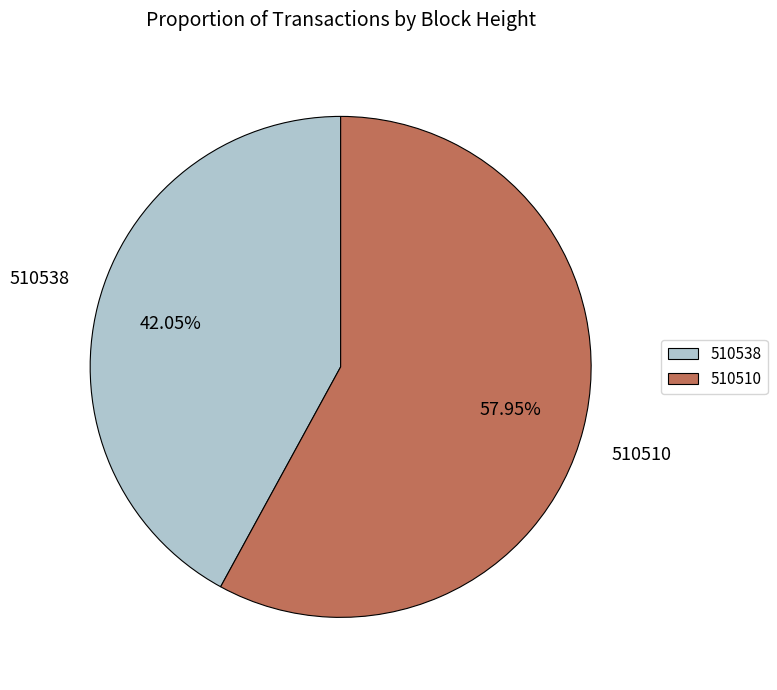

Which has a higher value, 510538 or 510510?

510510